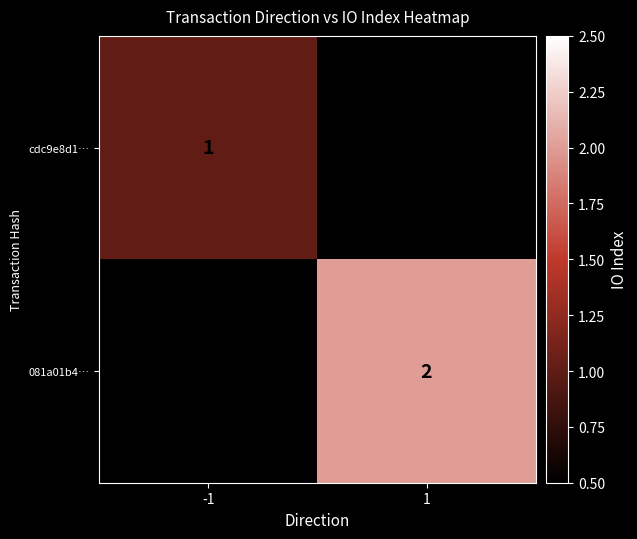

The 081a01b4… series shows 1 at 1. True or false?

False